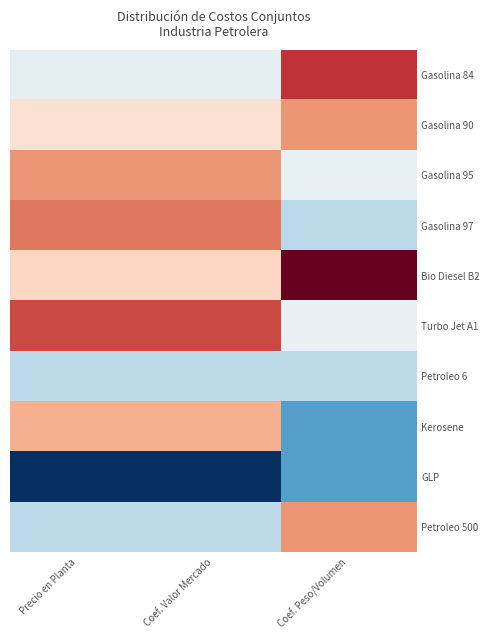

Reading left to right, what are all the values shown in this chart?

Gasolina 84: Precio en Planta=-0.2	Coef. Valor Mercado=-0.2	Coef. Peso/Volumen=1.2
Gasolina 90: Precio en Planta=0.3	Coef. Valor Mercado=0.3	Coef. Peso/Volumen=0.7
Gasolina 95: Precio en Planta=0.7	Coef. Valor Mercado=0.7	Coef. Peso/Volumen=-0.2
Gasolina 97: Precio en Planta=0.9	Coef. Valor Mercado=0.9	Coef. Peso/Volumen=-0.7
Bio Diesel B2: Precio en Planta=0.4	Coef. Valor Mercado=0.4	Coef. Peso/Volumen=1.7
Turbo Jet A1: Precio en Planta=1.1	Coef. Valor Mercado=1.1	Coef. Peso/Volumen=-0.2
Petroleo 6: Precio en Planta=-0.6	Coef. Valor Mercado=-0.6	Coef. Peso/Volumen=-0.7
Kerosene: Precio en Planta=0.6	Coef. Valor Mercado=0.6	Coef. Peso/Volumen=-1.4
GLP: Precio en Planta=-2.5	Coef. Valor Mercado=-2.5	Coef. Peso/Volumen=-1.4
Petroleo 500: Precio en Planta=-0.6	Coef. Valor Mercado=-0.6	Coef. Peso/Volumen=0.7